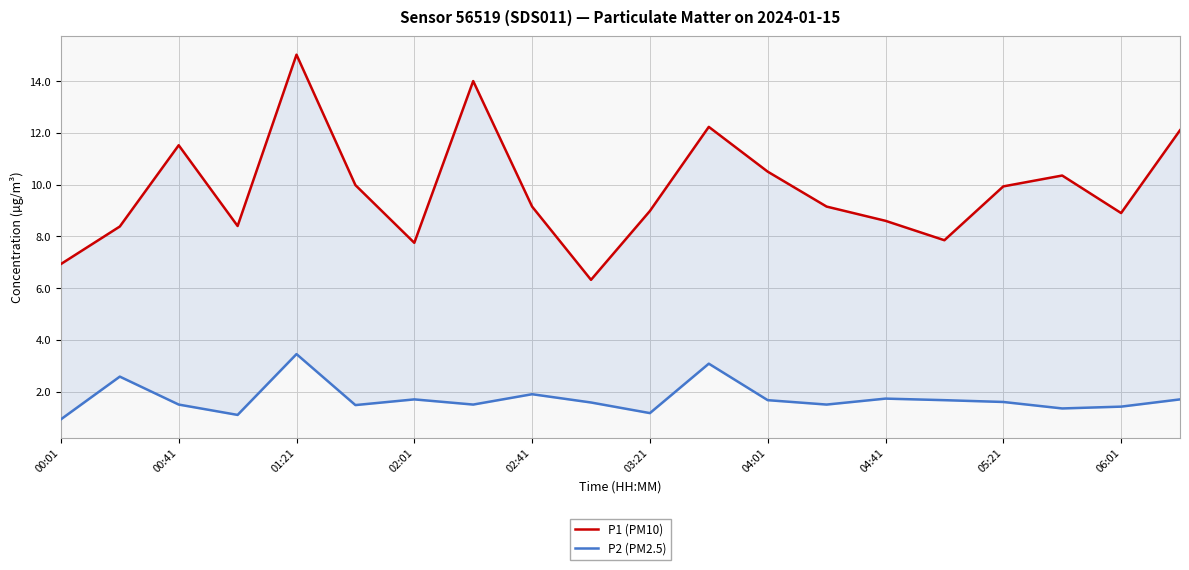

At which label does P2 (PM2.5) reach its minimum?

00:01